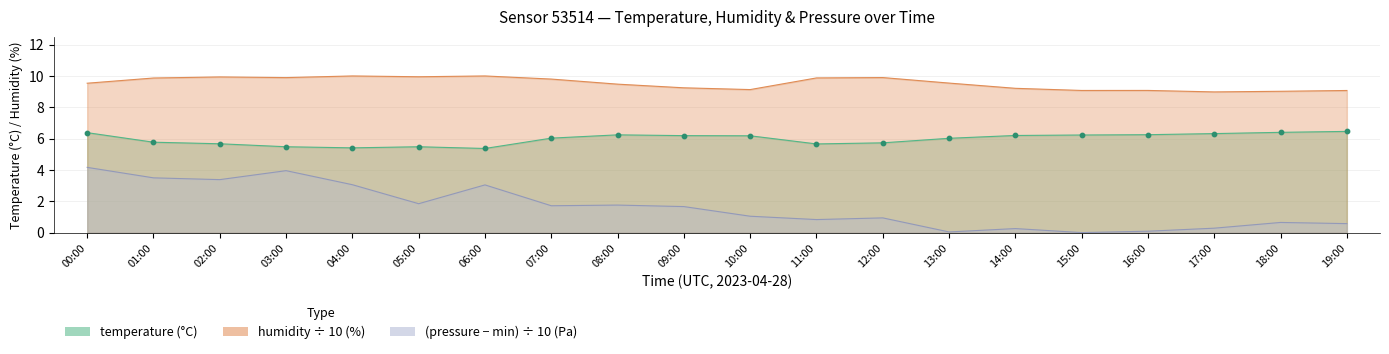

Which series has the largest total across all categories?

humidity